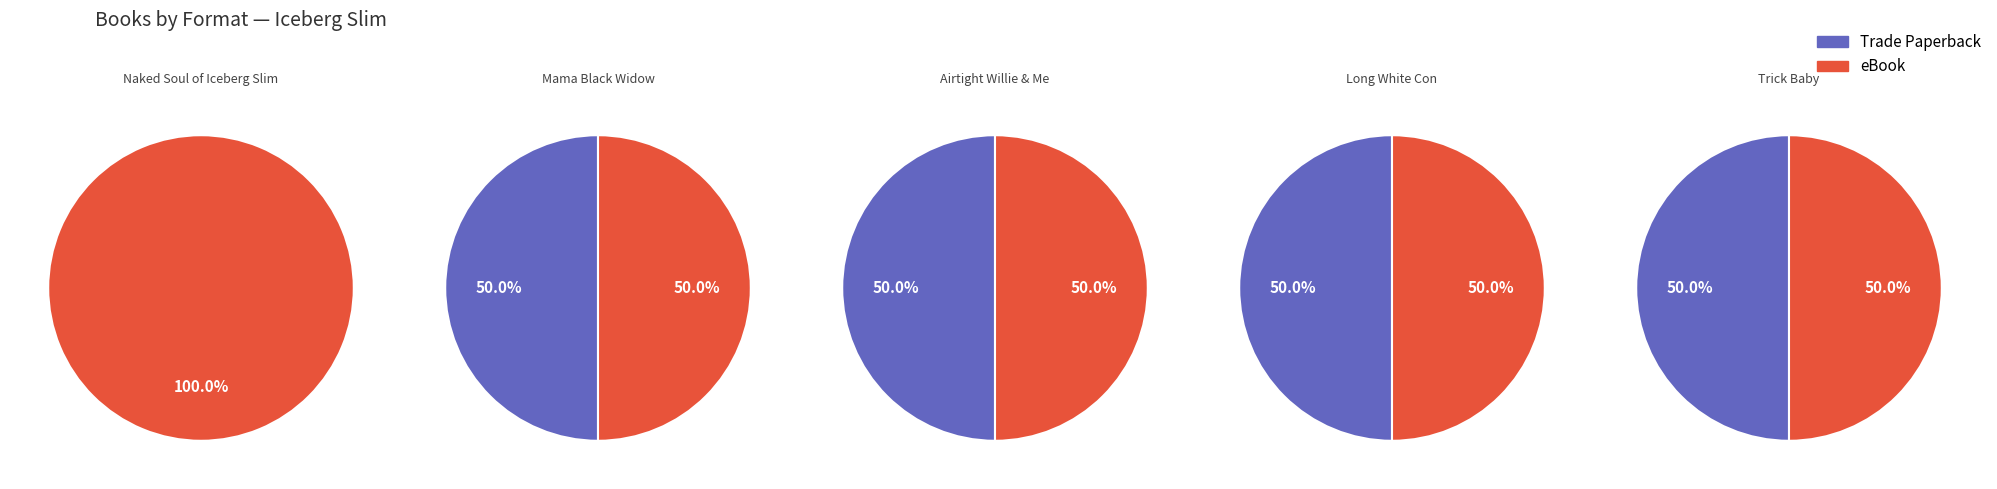

To the nearest percent, what is the combined percentage of 2 and 0?

50%